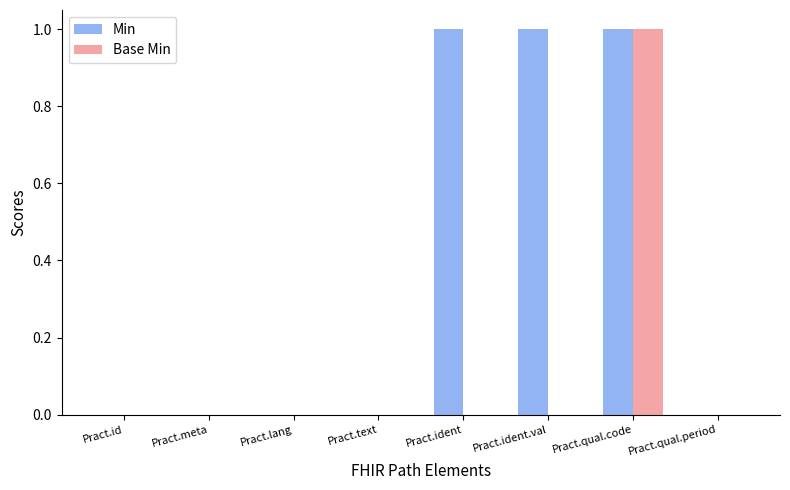

Reading left to right, list all the values displayed in this chart.

Min: 0	0	0	0	1	1	1	0
Base Min: 0	0	0	0	0	0	1	0